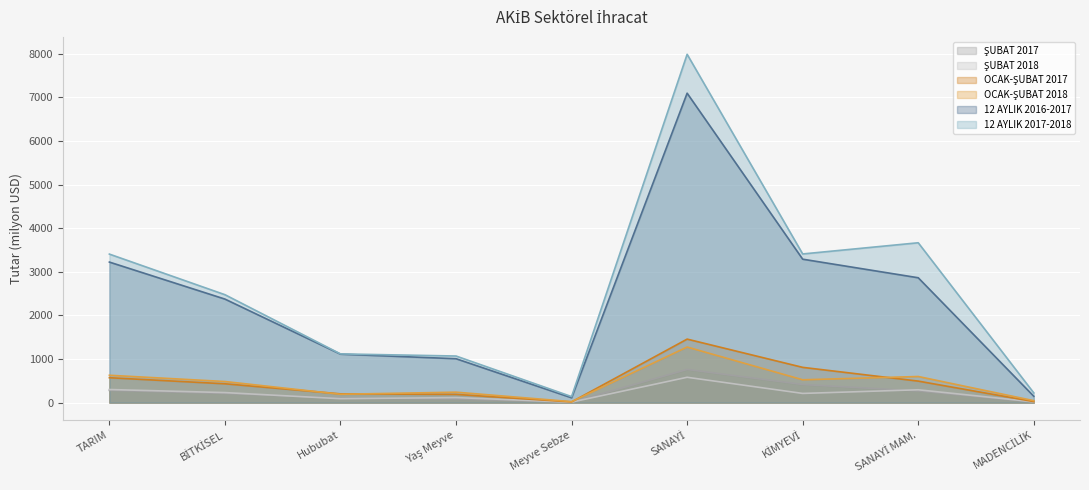

Does the chart display data point markers on the line(s)?

No